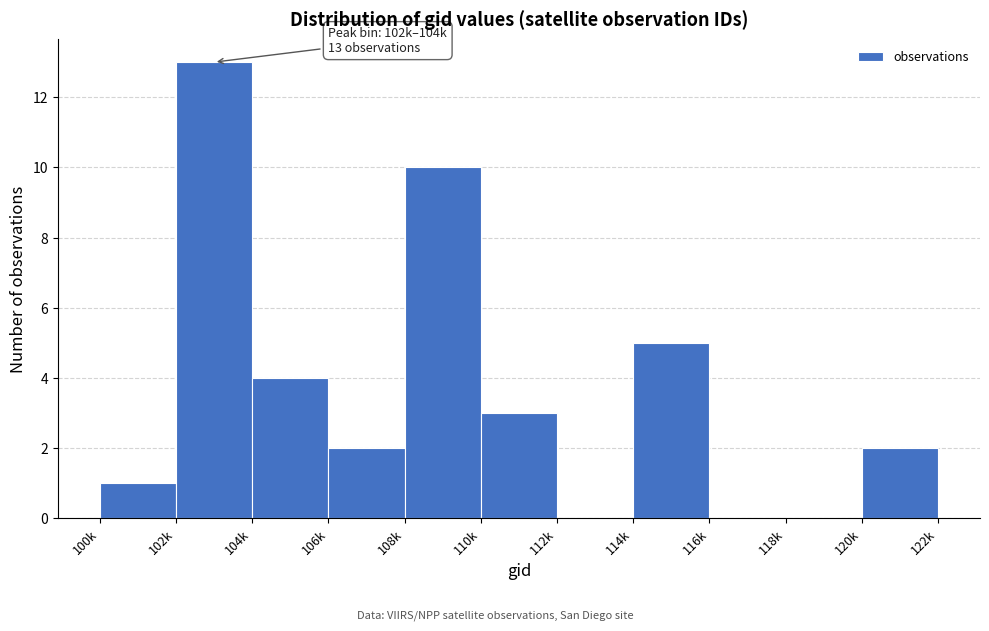

Reading left to right, list all the values displayed in this chart.

100k=1	102k=13	104k=4	106k=2	108k=10	110k=3	112k=0	114k=5	116k=0	118k=0	120k=2